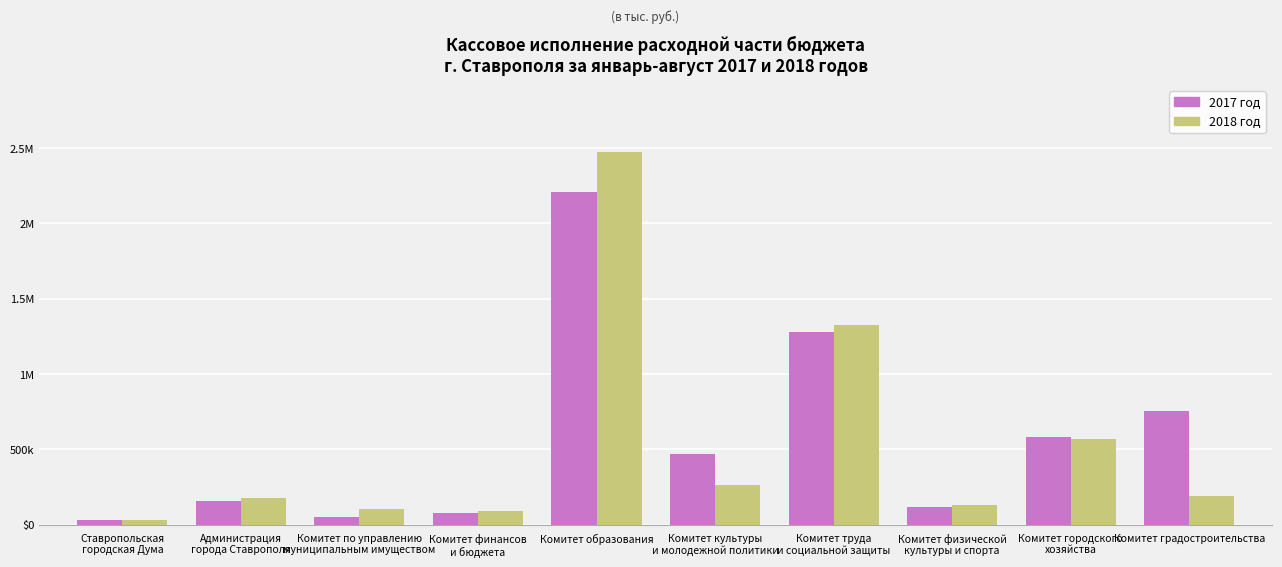

What are all the series names shown in the legend?

2017 год, 2018 год